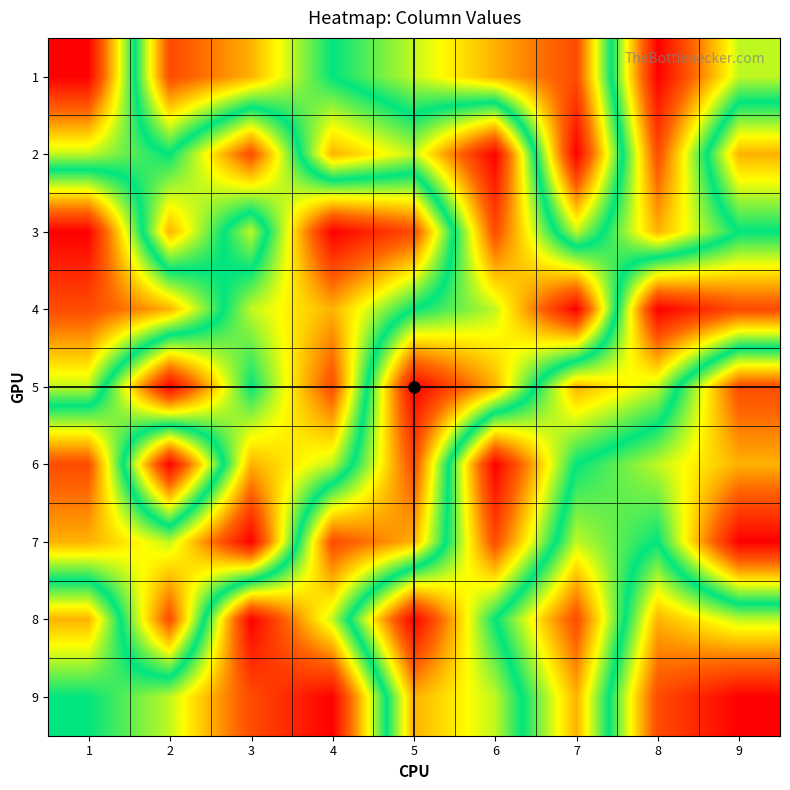

Which has a higher value, 9 or 7?

7